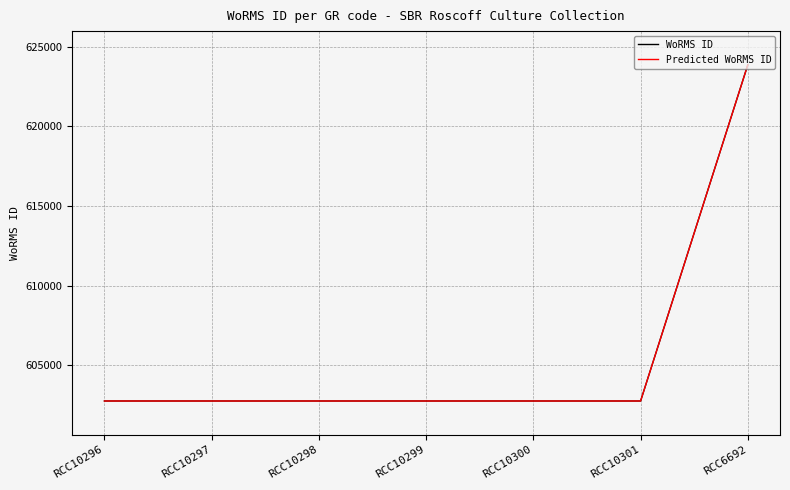

Does the chart display data point markers on the line(s)?

No